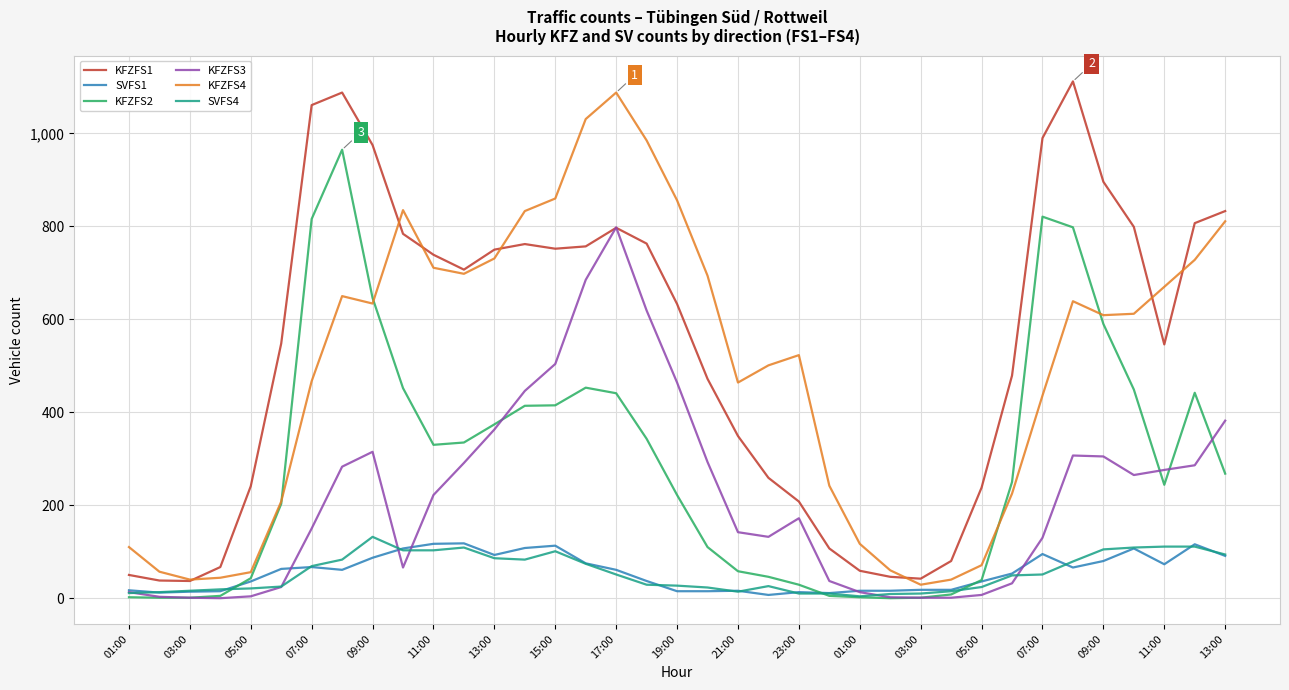

What is the maximum value shown in the chart?

1112